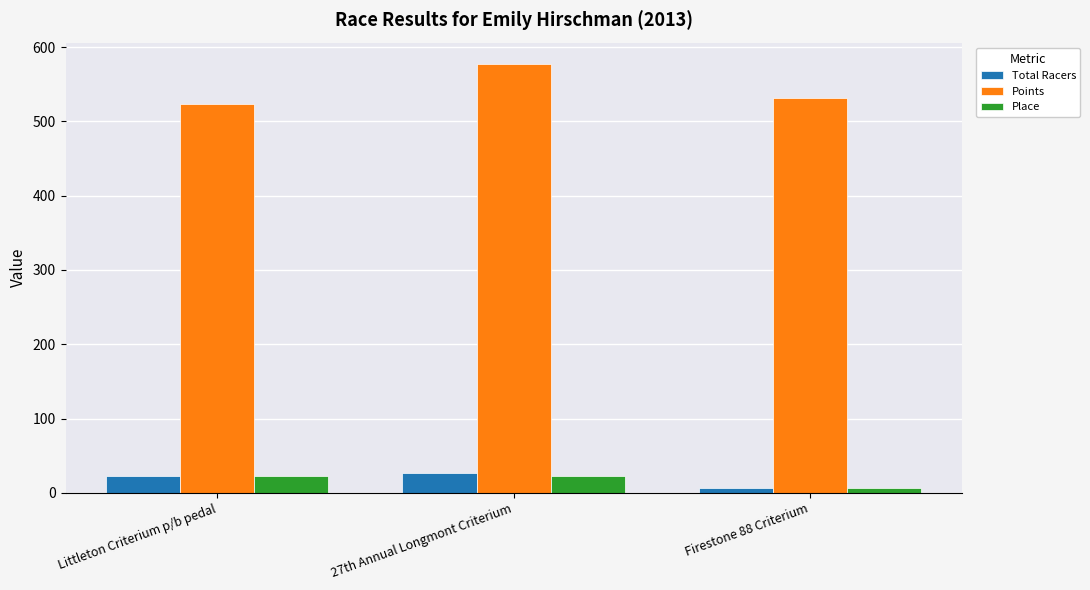

How many bars are there in total?

9